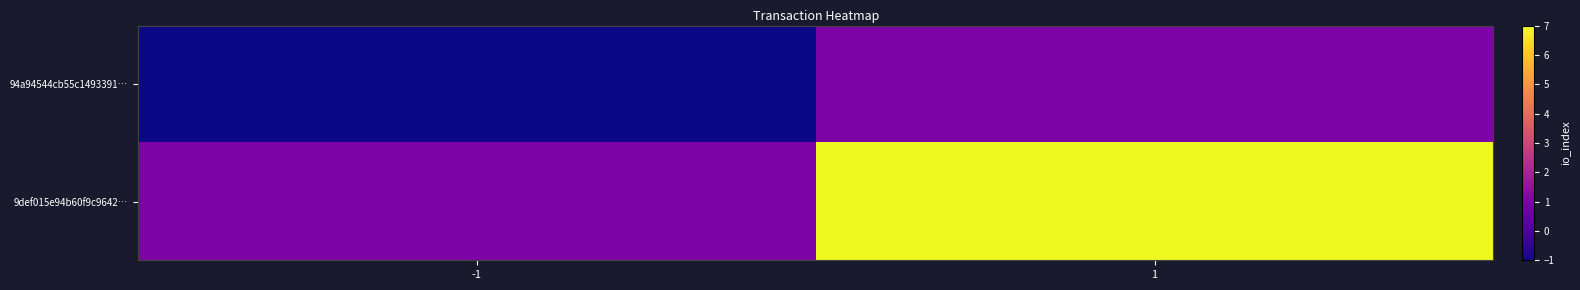

At how many categories does at least one series exceed 0?

2